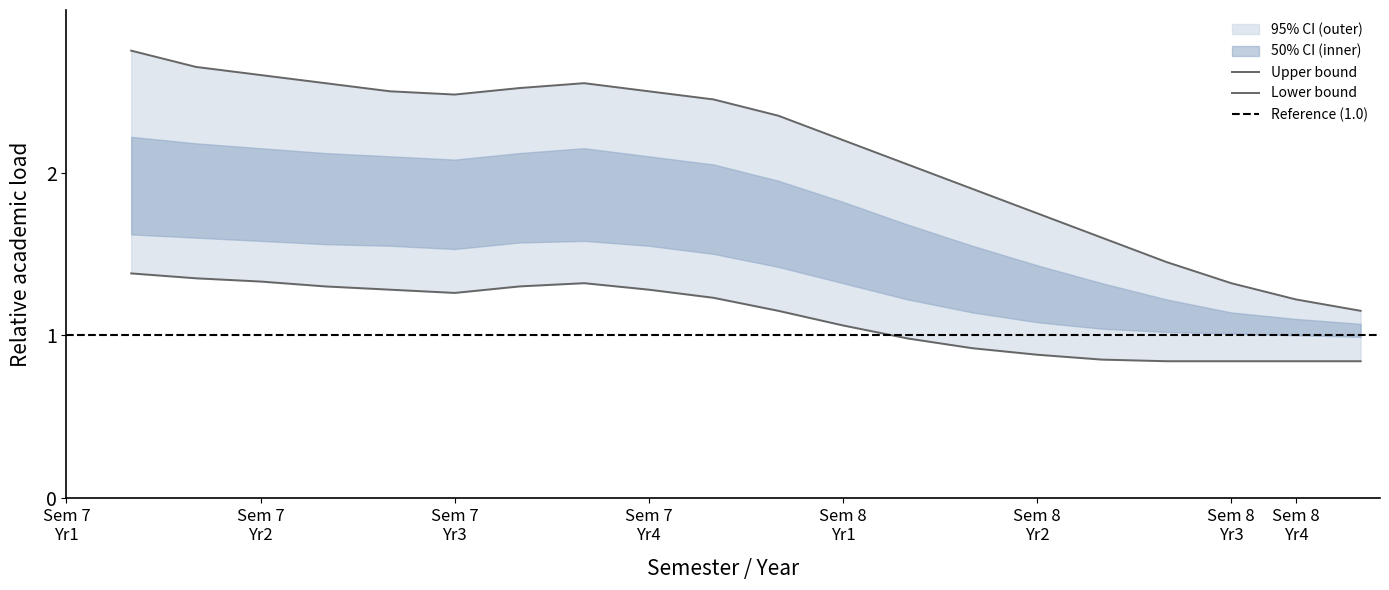

Which series has the widest spread of values?

upper_outer